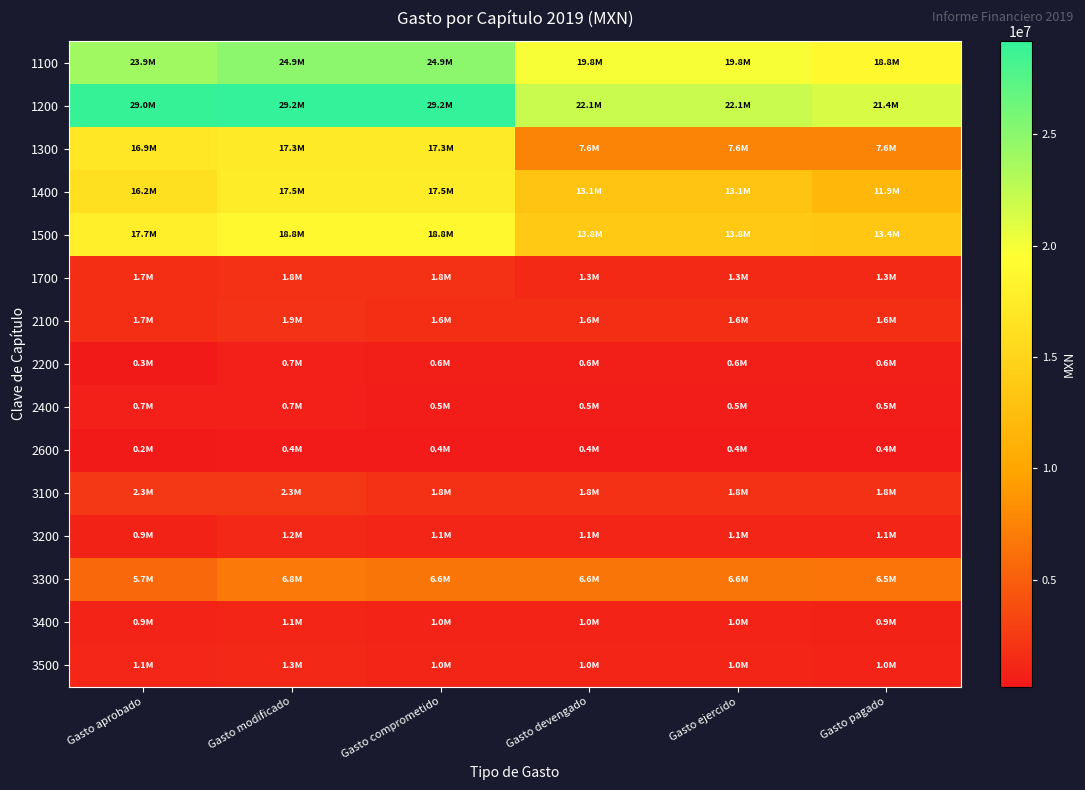

What is the spread (max minus min) of values at Gasto modificado?

28785642.0